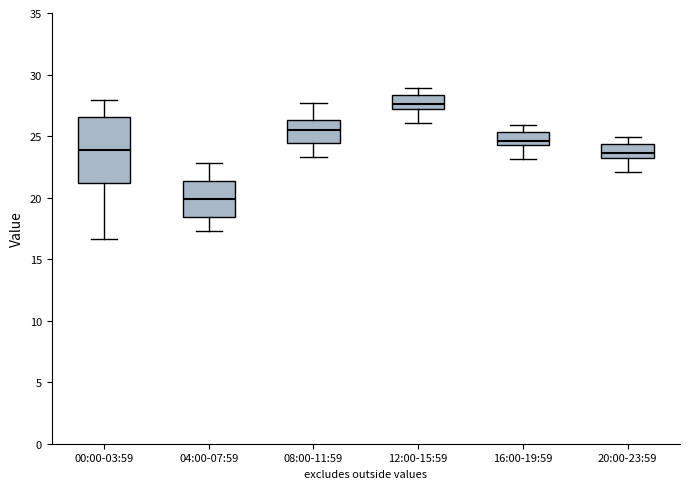

Comparing the boxes themselves (not the whiskers), which one is the tallest?

00:00-03:59